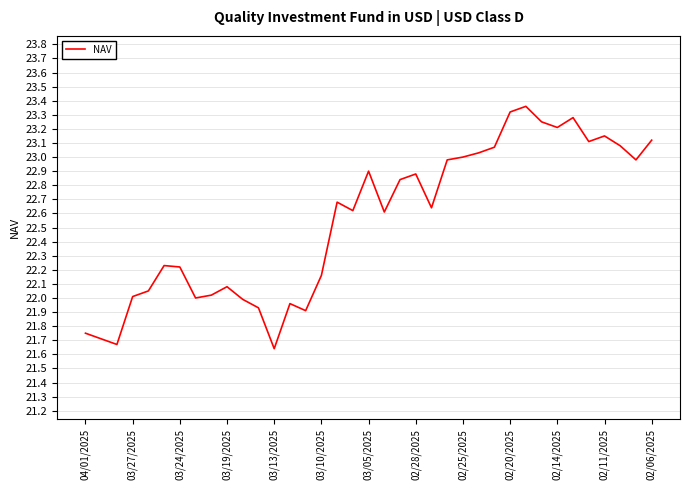

What is the difference between the maximum and minimum values?

1.7